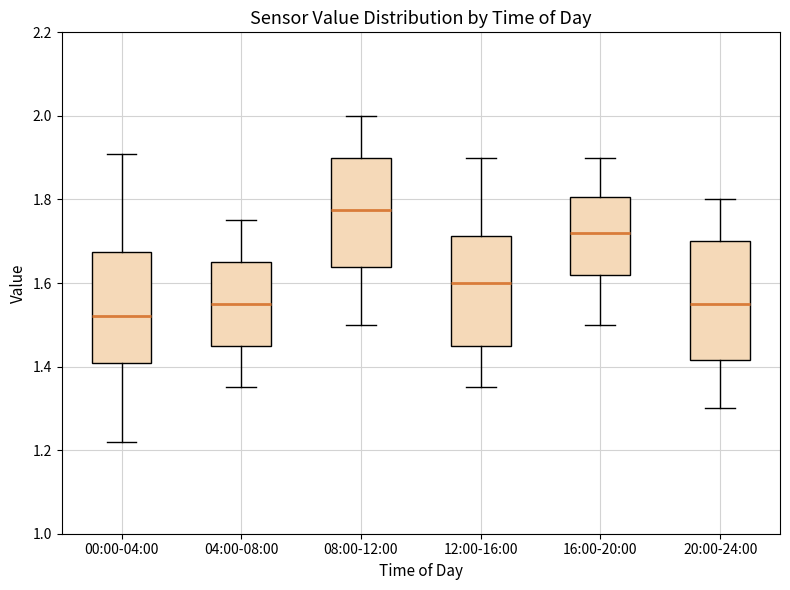

Reading left to right, read every box against the y-axis: the position of its median line, the range the box covers, and the ends of its whiskers. The values are not printed on the chart, so give them approximately, as read against the axis.

00:00-04:00: median 1.52, box 1.40 to 1.68, whiskers 1.22 to 1.92
04:00-08:00: median 1.56, box 1.46 to 1.66, whiskers 1.36 to 1.76
08:00-12:00: median 1.78, box 1.64 to 1.90, whiskers 1.50 to 2.00
12:00-16:00: median 1.60, box 1.46 to 1.72, whiskers 1.36 to 1.90
16:00-20:00: median 1.72, box 1.62 to 1.80, whiskers 1.50 to 1.90
20:00-24:00: median 1.56, box 1.42 to 1.70, whiskers 1.30 to 1.80